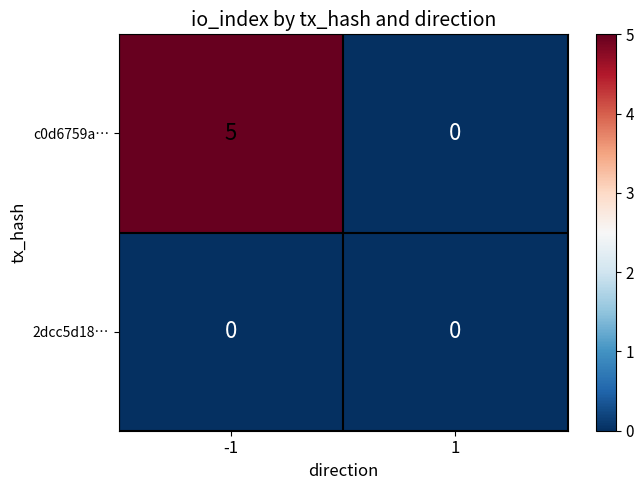

What is the sum of all c0d6759a… values?

5